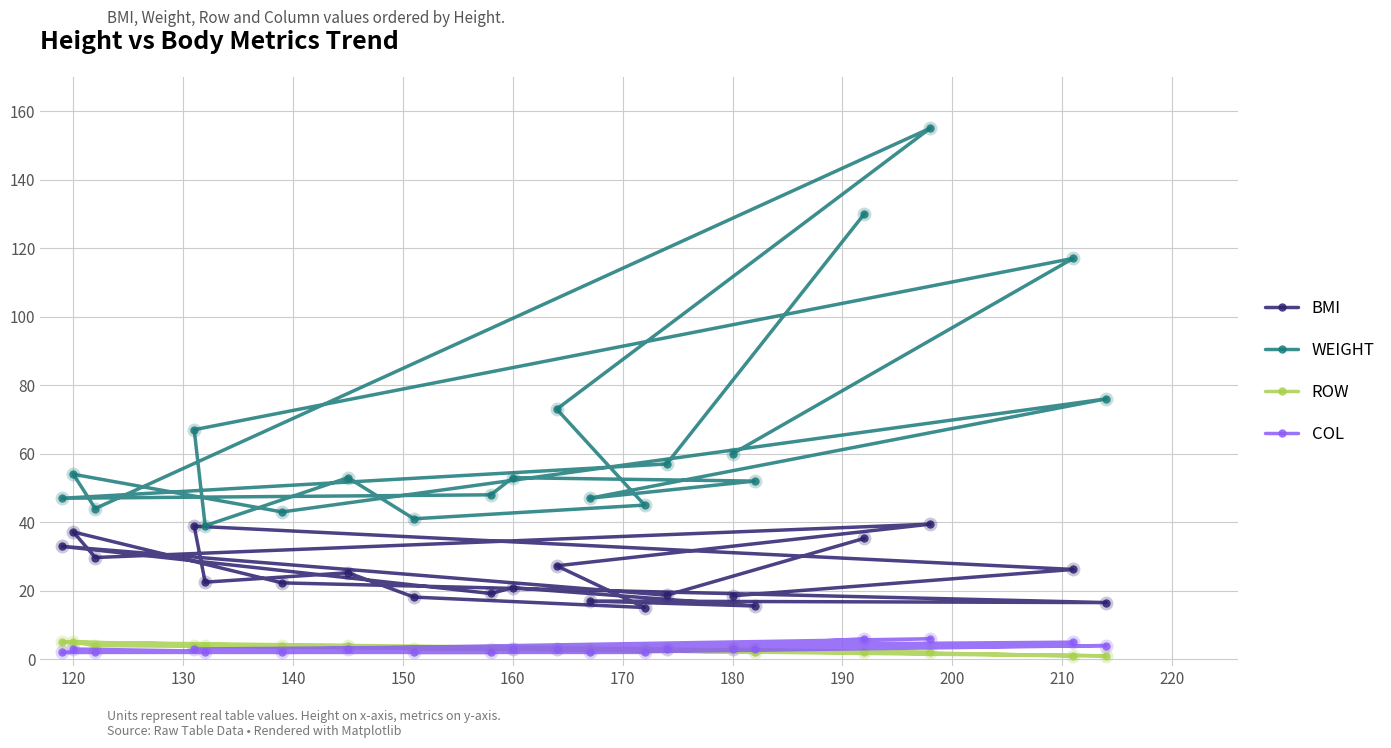

What is the highest value of the ROW series?

5.0